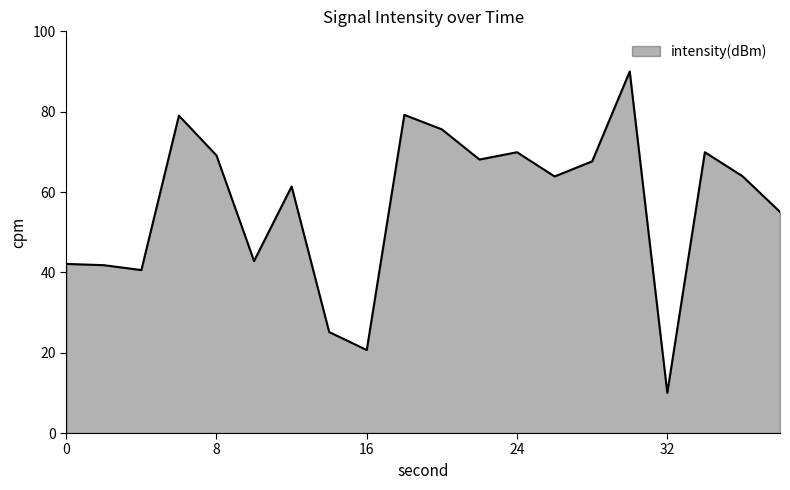

What is the greatest value displayed?

90.0